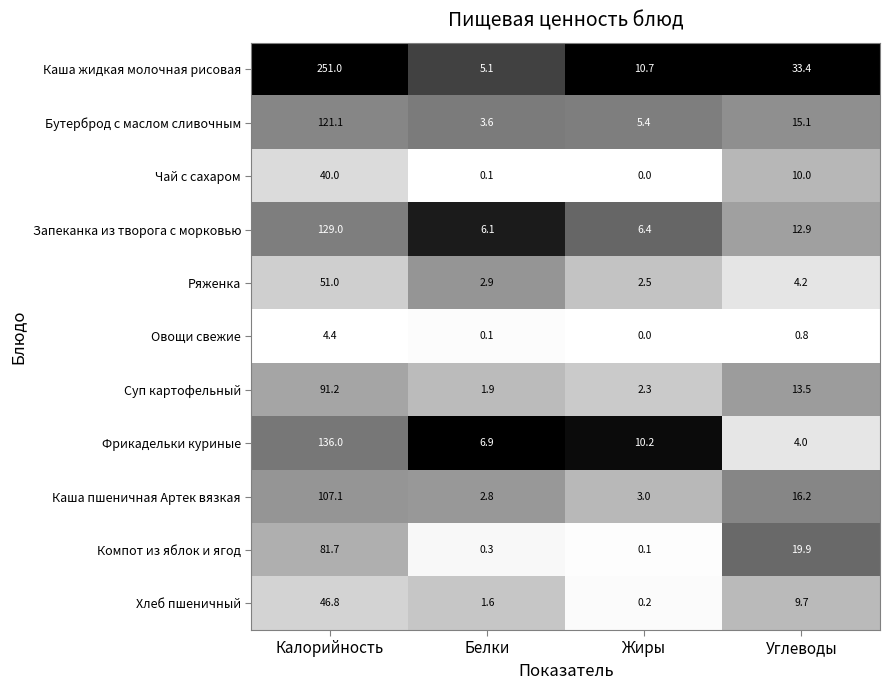

Which series has the largest total across all categories?

Каша жидкая молочная рисовая